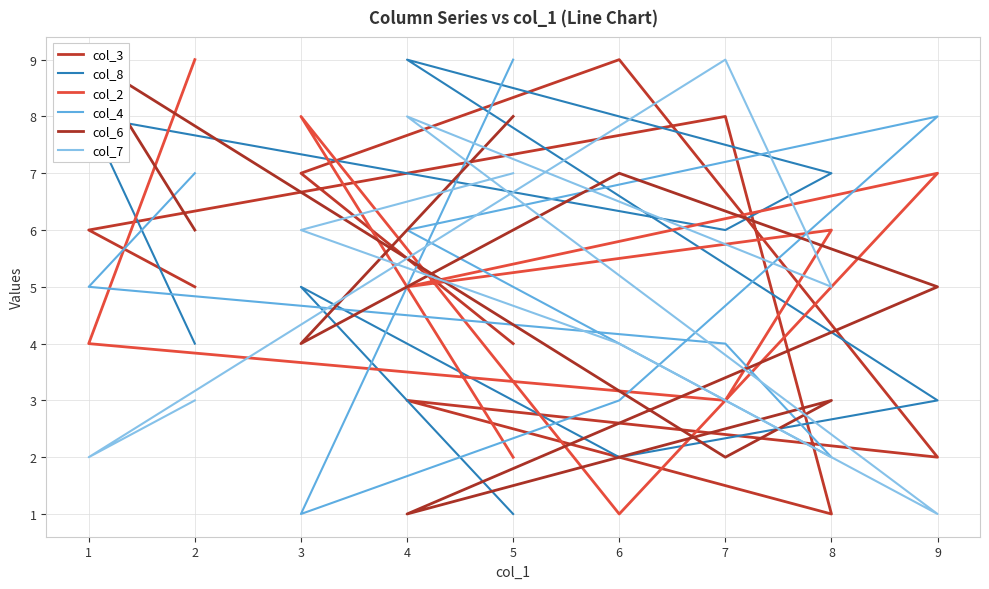

Which series ends up on top after the final intersection of col_3 and col_4?

col_4